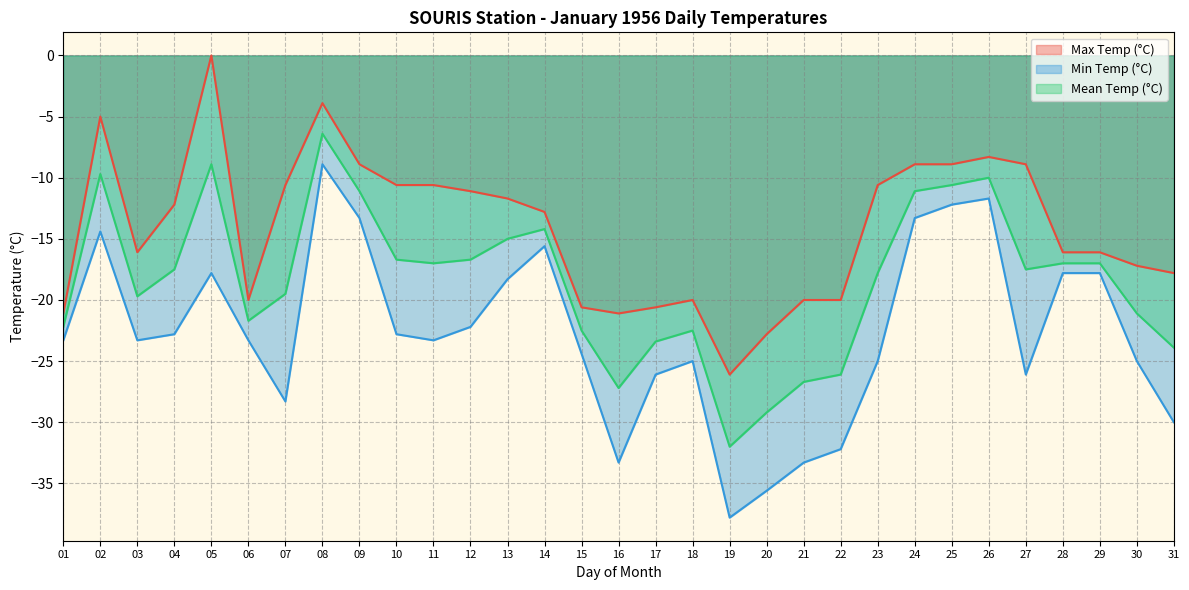

True or false: Min Temp (°C) and Max Temp (°C) cross at least once.

False